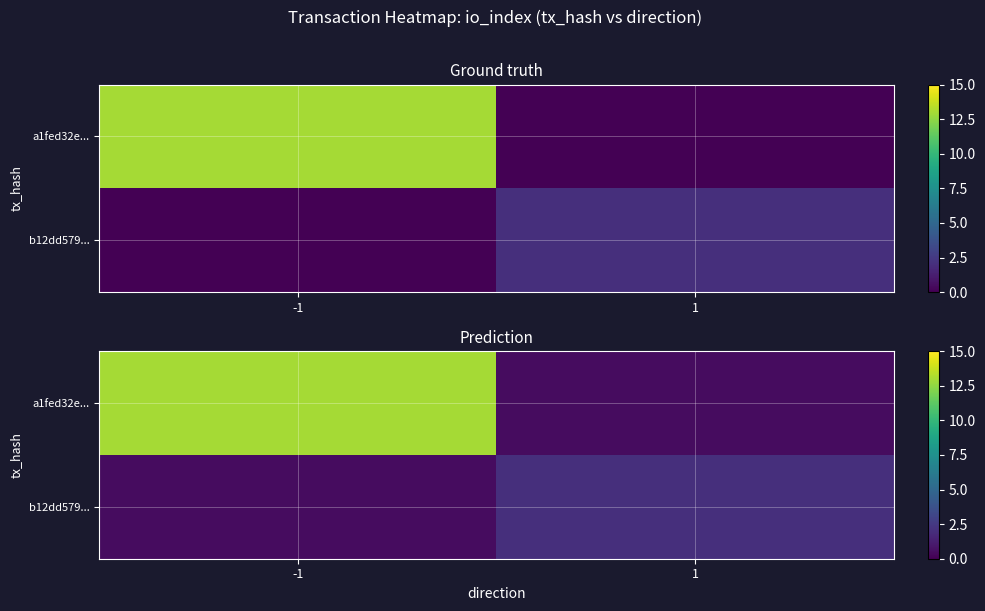

List the series in order of their overall mean, highest first.

a1fed32e..., b12dd579...